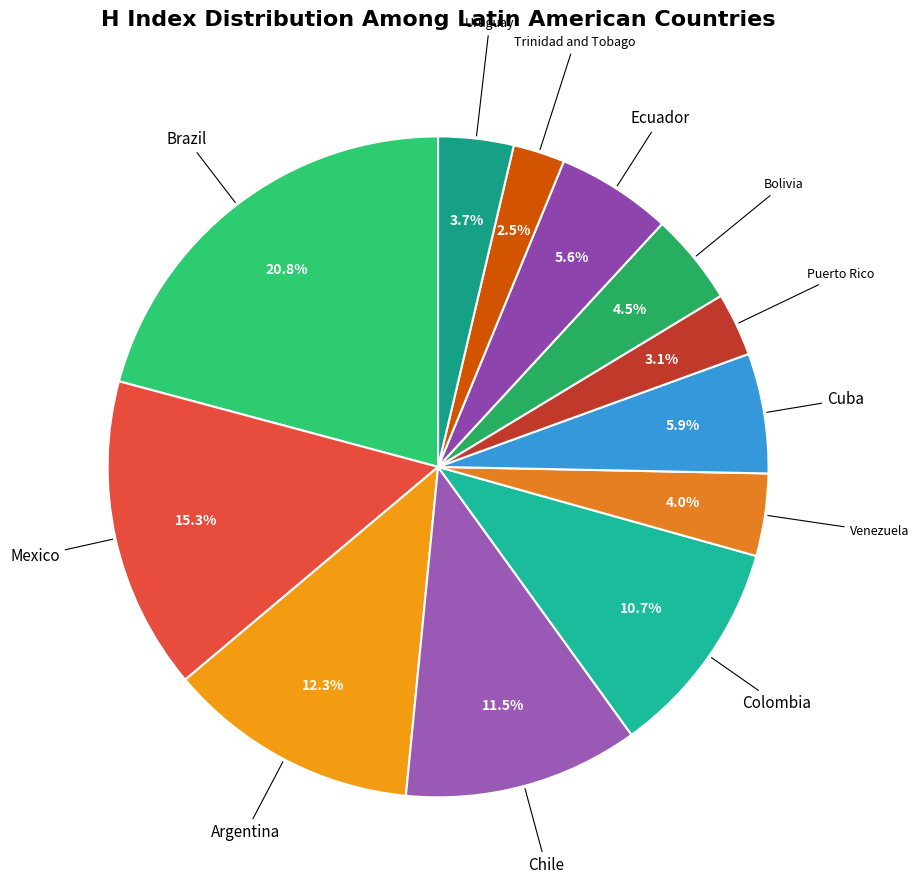

How many segments does this pie chart have?

12